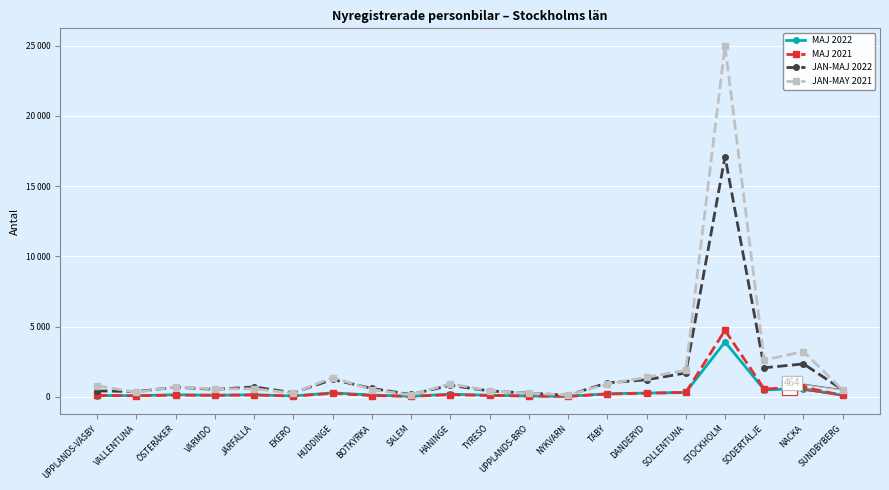

What are all the series names shown in the legend?

MAJ 2022, MAJ 2021, JAN-MAJ 2022, JAN-MAY 2021